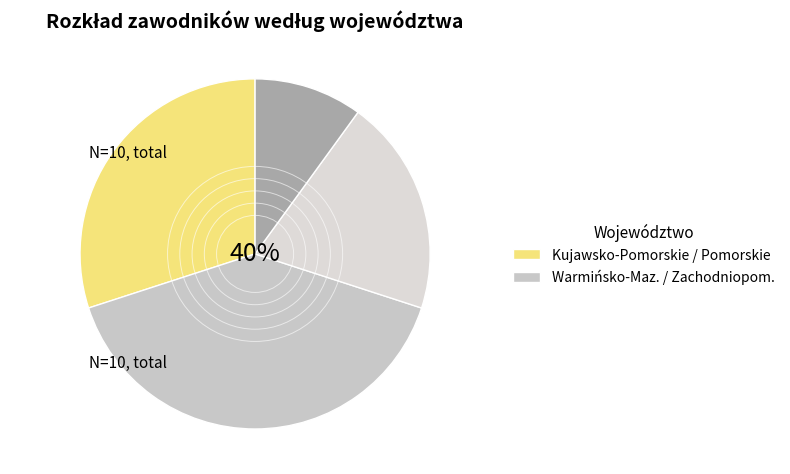

To the nearest percent, what is the difference between the largest and smallest slice percentages?

30%